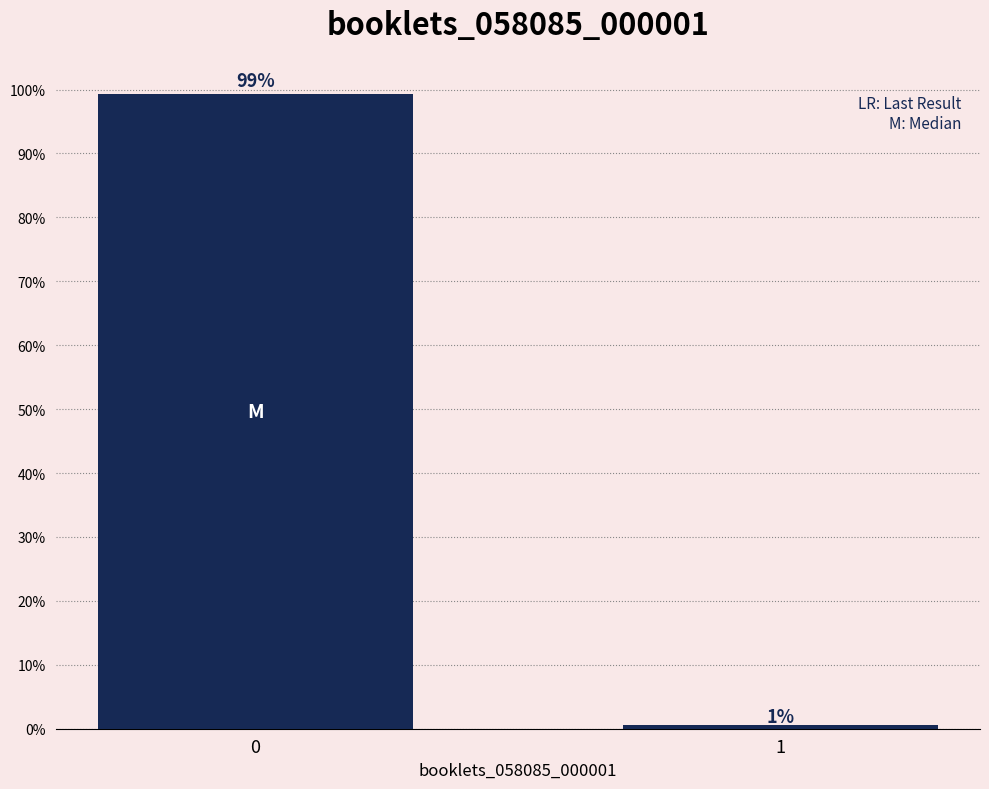

What is the value of the 1st bar from the left?

99.4